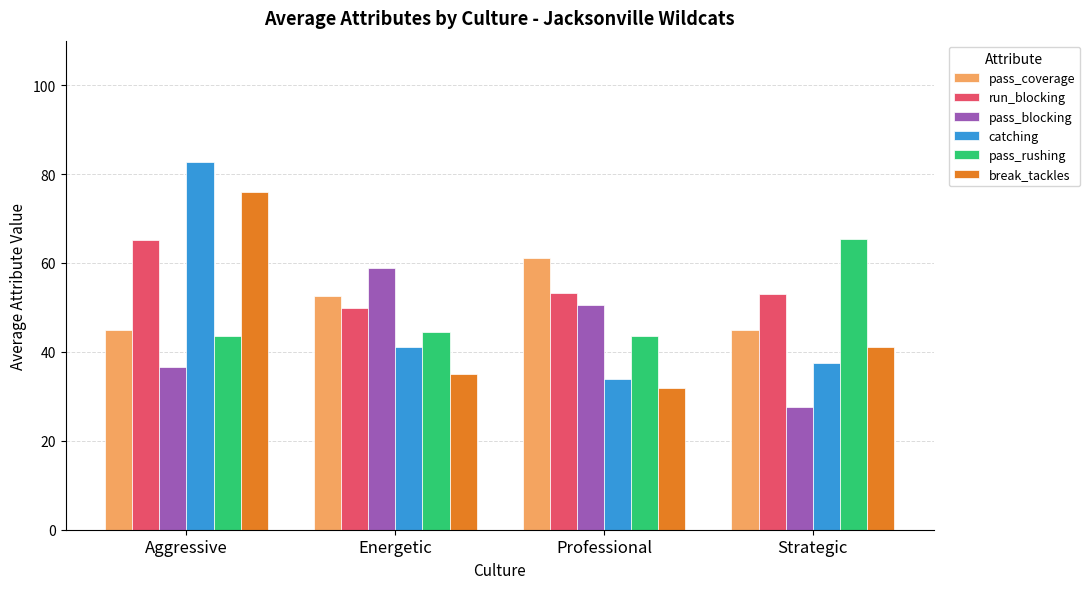

Which series has the largest total across all categories?

run_blocking